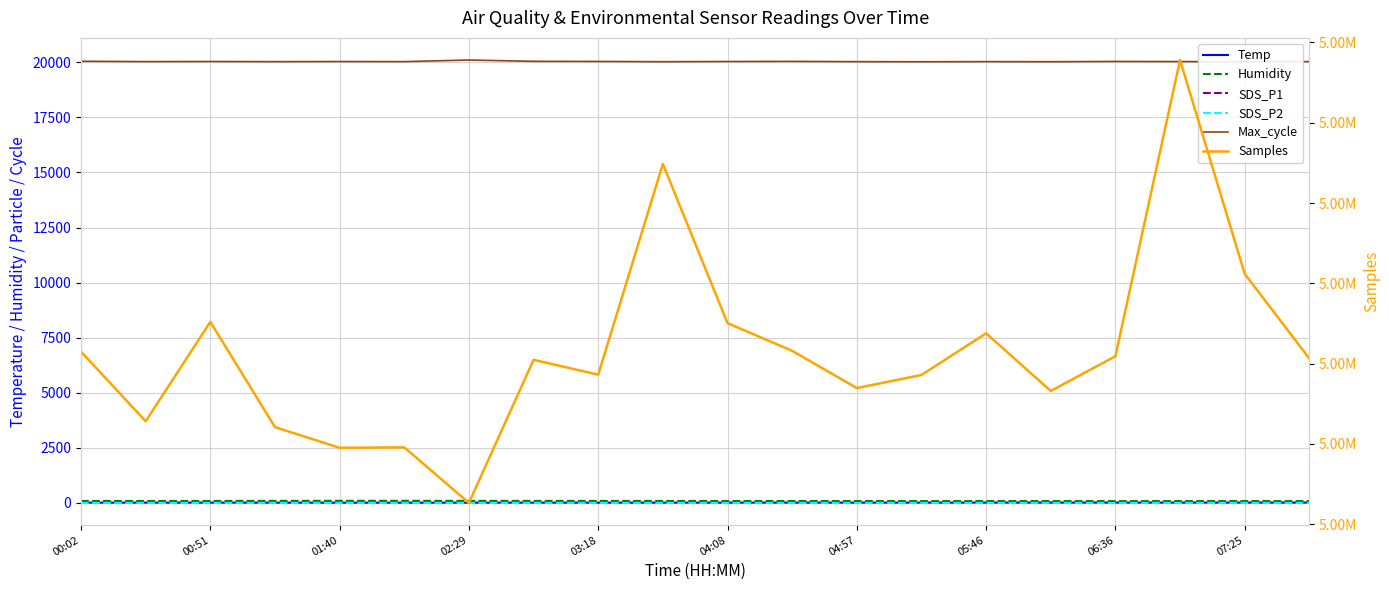

How many distinct data groups are displayed?

6